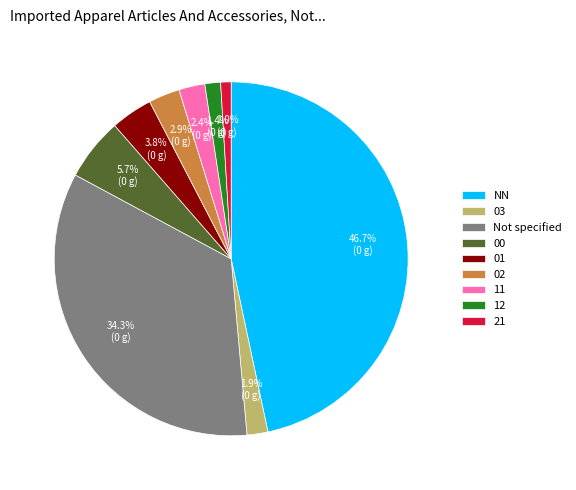

What is the largest slice in the pie chart?

NN